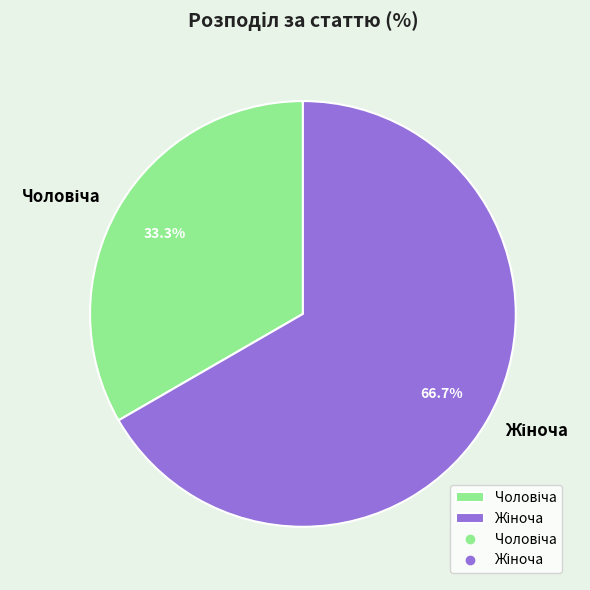

How many slices are in this pie chart?

2